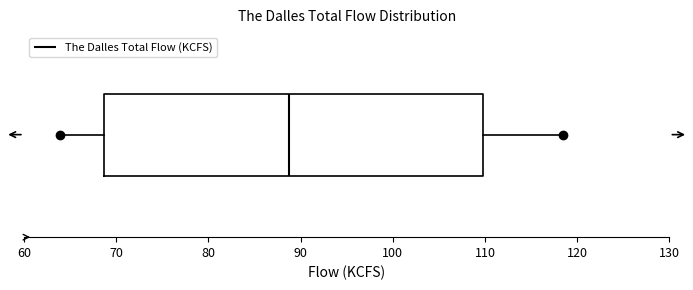

Where is the right edge of the box on the x-axis? The values are not printed on the chart, so give them approximately, as read against the axis.

110